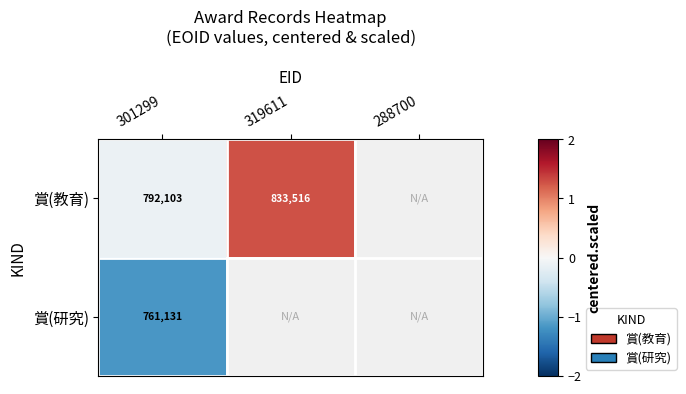

Rank the series at 301299 from lowest to highest value.

賞(研究), 賞(教育)